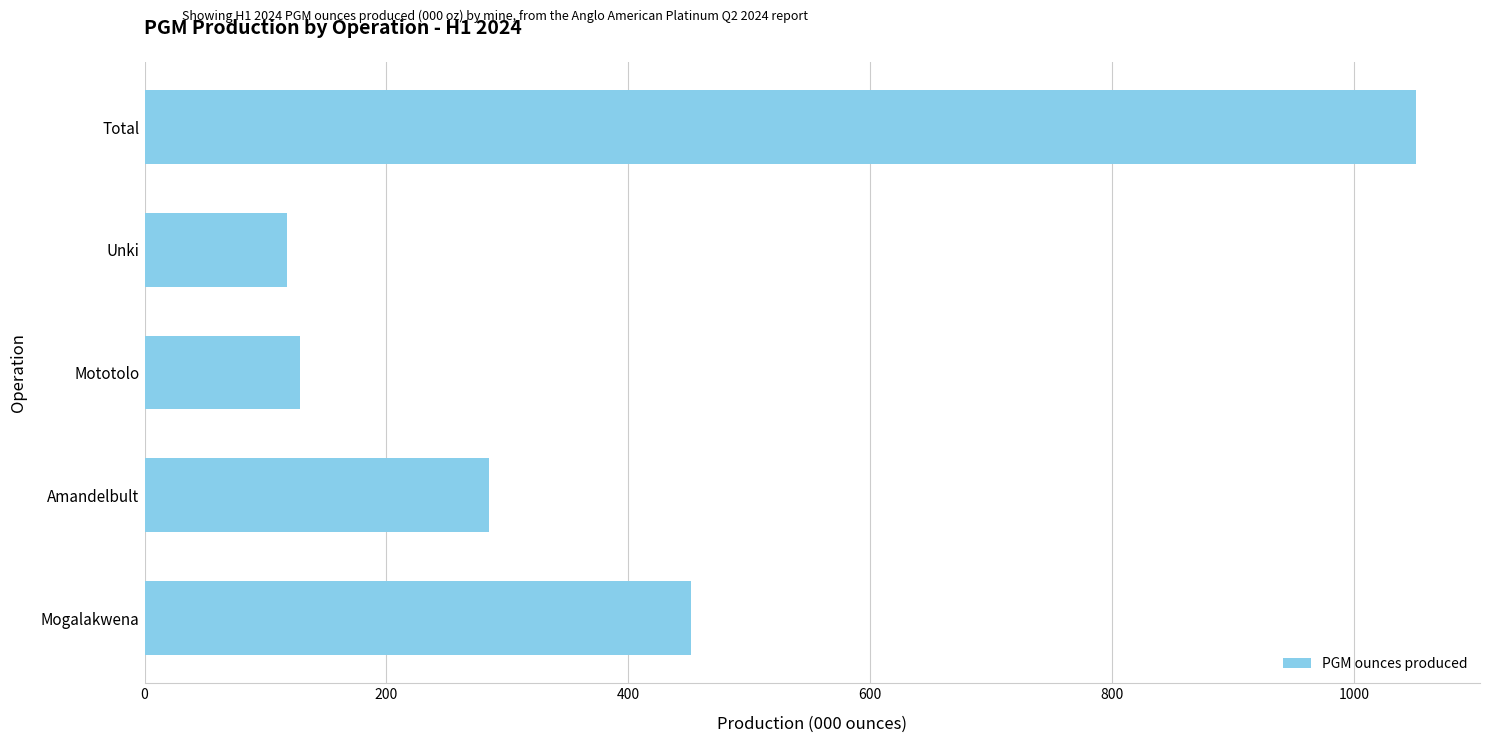

Approximately how many times larger is the value at Mogalakwena compared to Total?

0.4